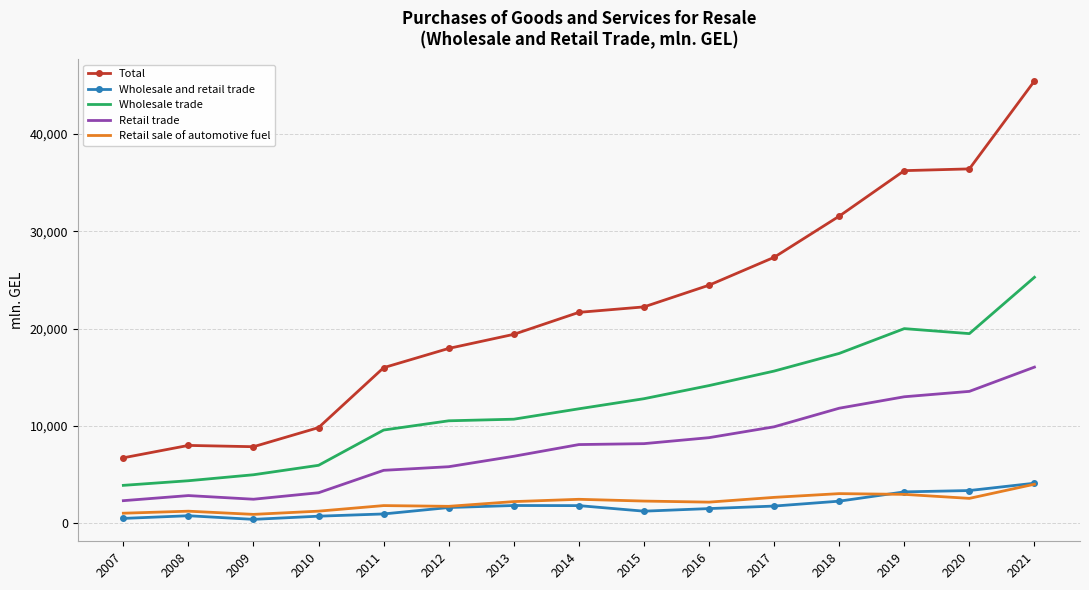

At how many categories does at least one series exceed 31309?

4